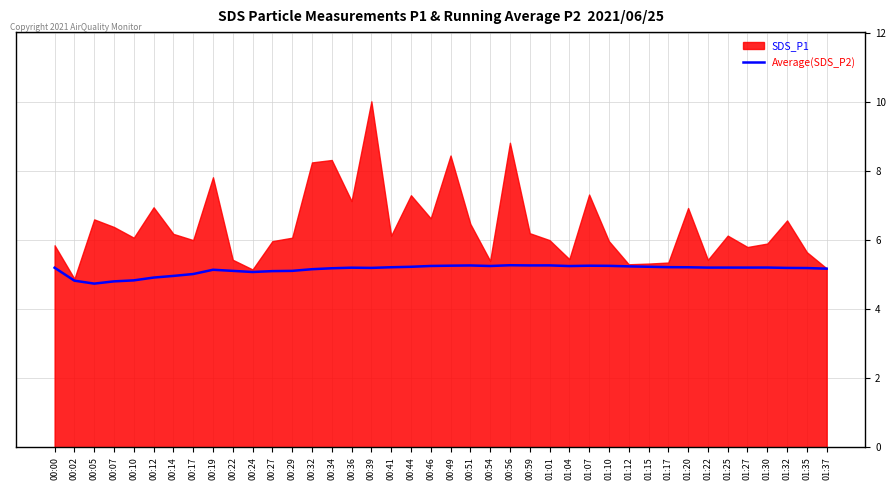

How many values are below 5?

6